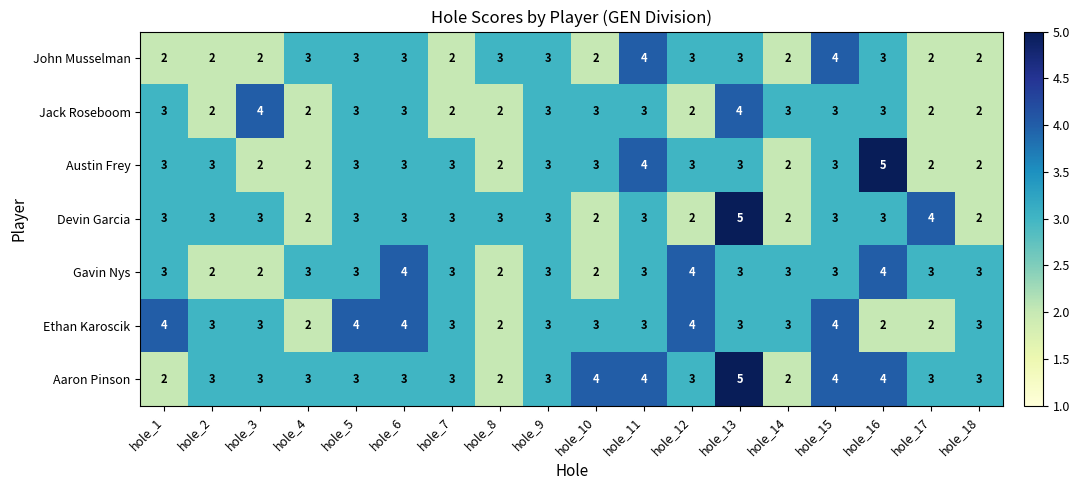

Read the Devin Garcia value at hole_2.

3